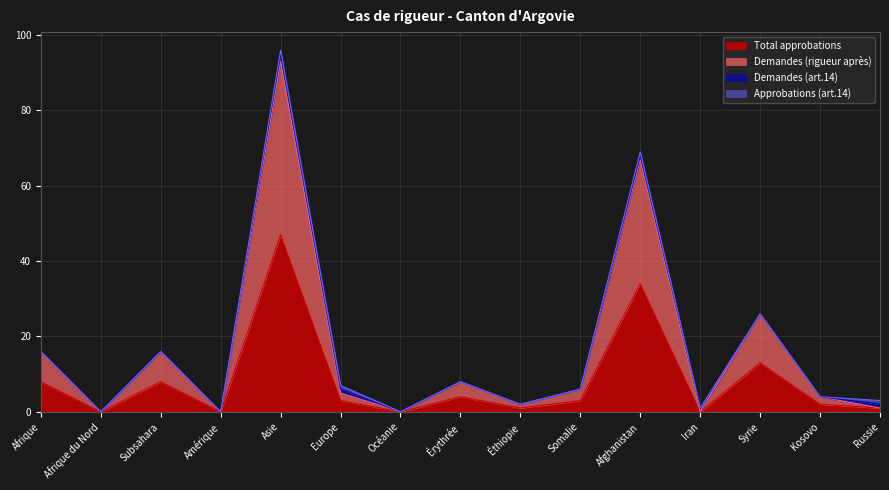

True or false: Total approbations has more than 0 points higher than both neighbors.

True